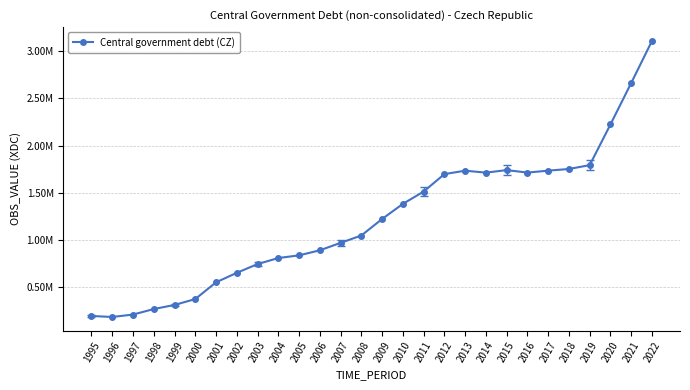

What is the sum of the values at 2016 and 2018?

3466075